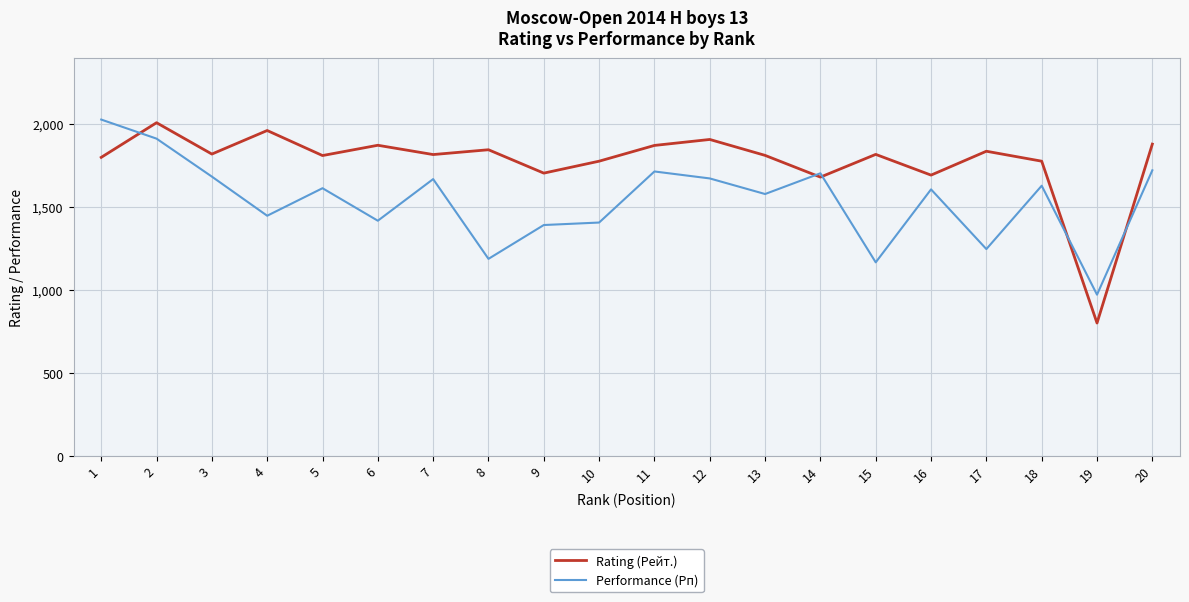

Which series has the widest spread of values?

Rating (Рейт.)